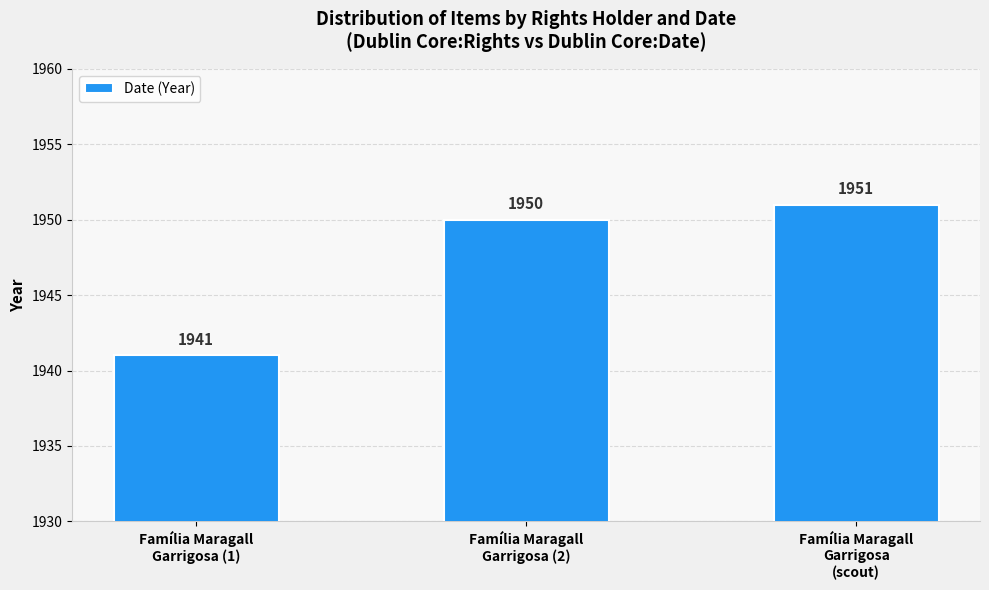

Is it true that the value at Família Maragall
Garrigosa (1) is 589?

False